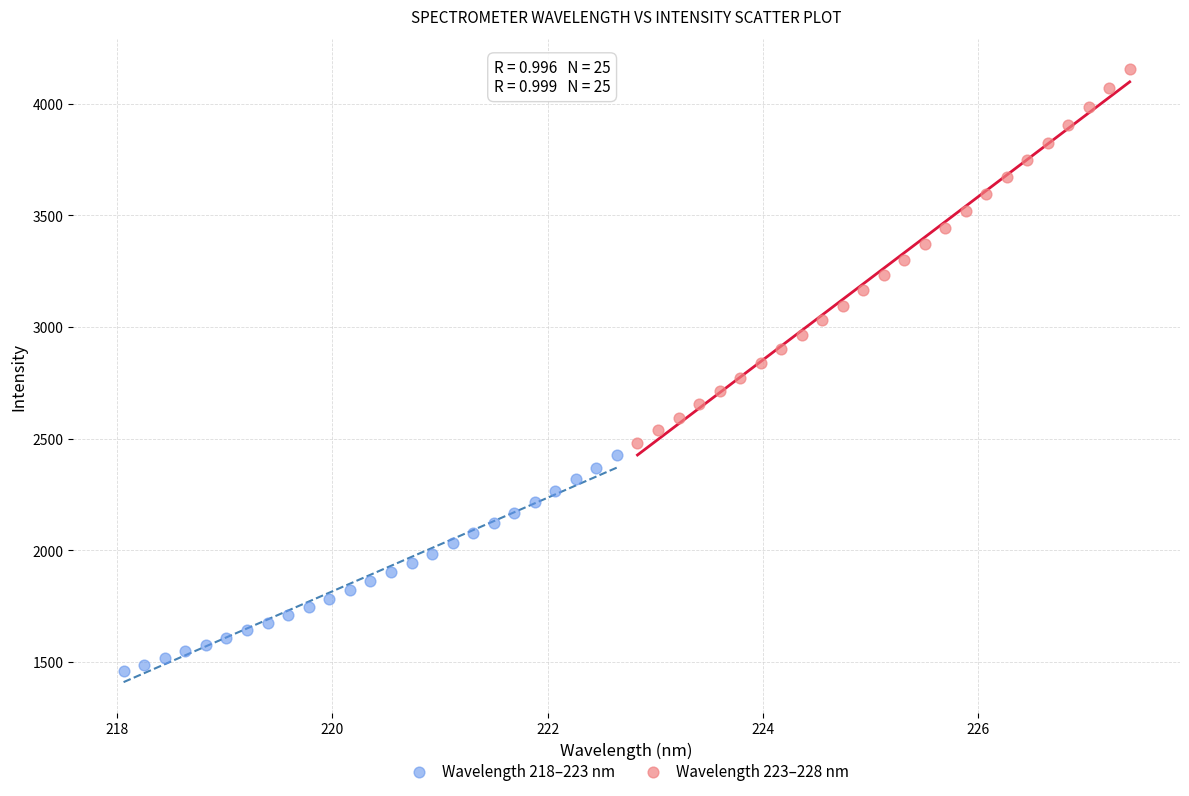

Which series has the largest Y range (max minus min)?

Wavelength 223–228 nm